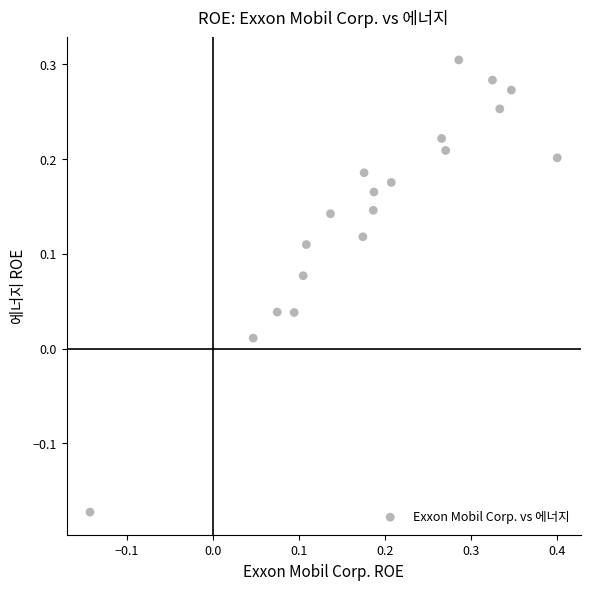

What is the range of X values (max minus min)?

0.5